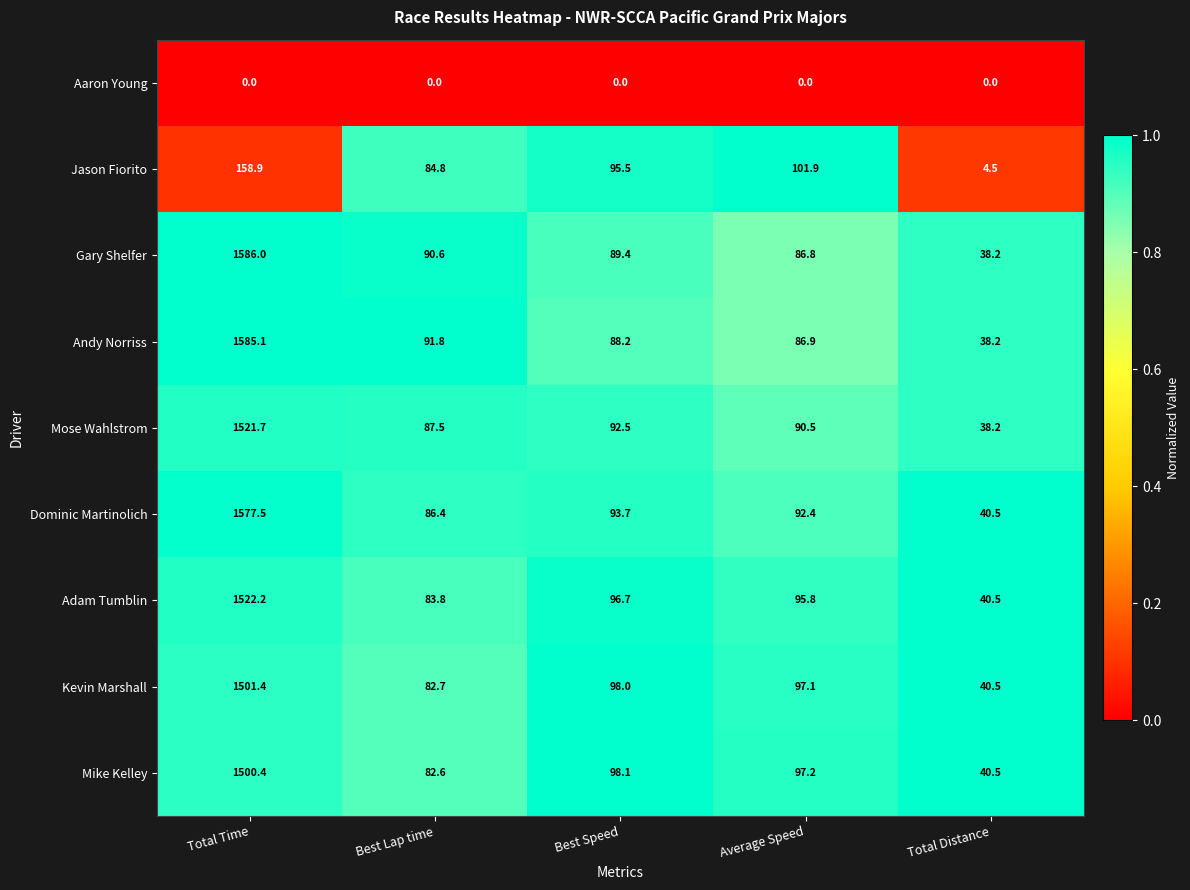

At which label does Jason Fiorito reach its minimum?

Total Distance